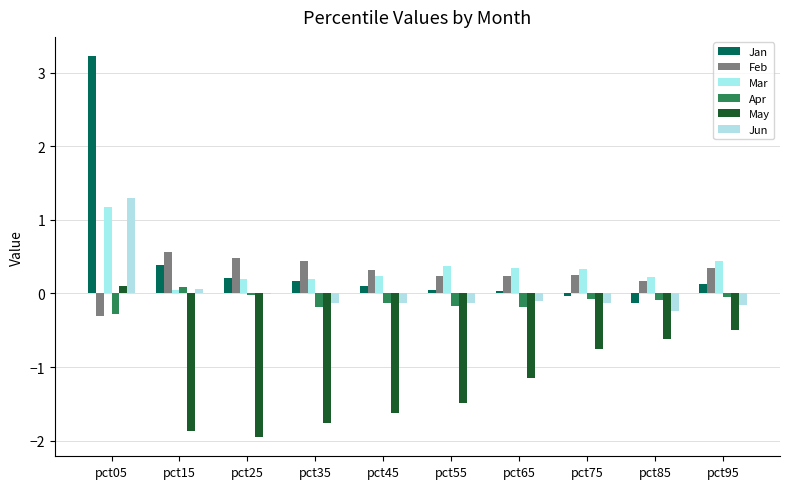

What is the sum of the Mar values at pct95 and pct65?

0.8